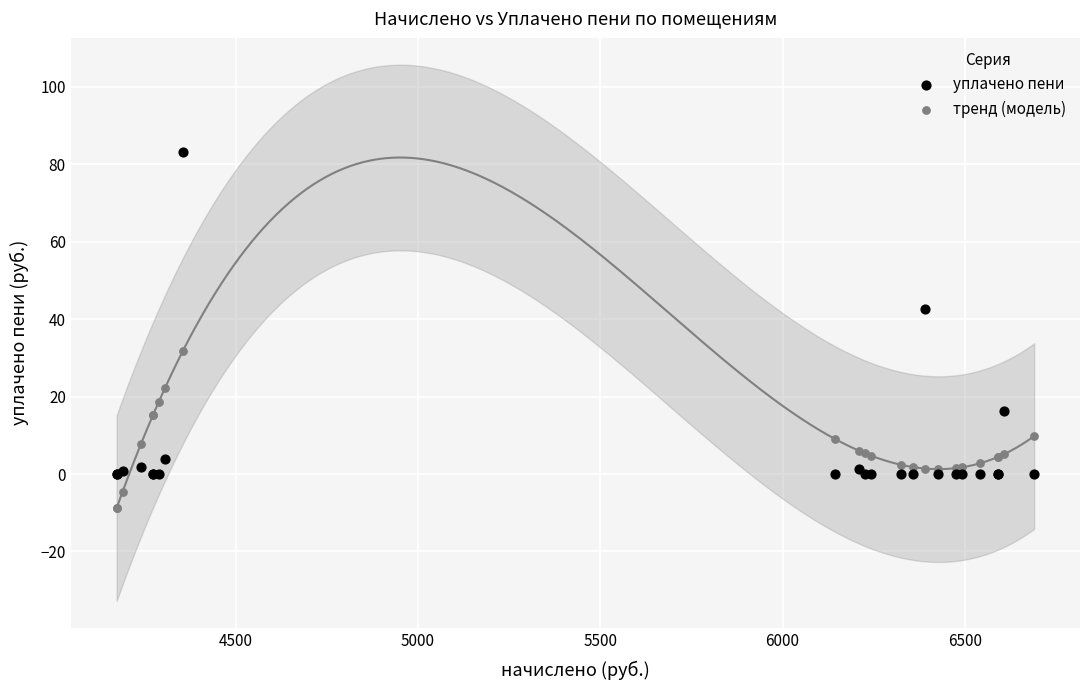

Which series contains the highest Y value?

уплачено пени